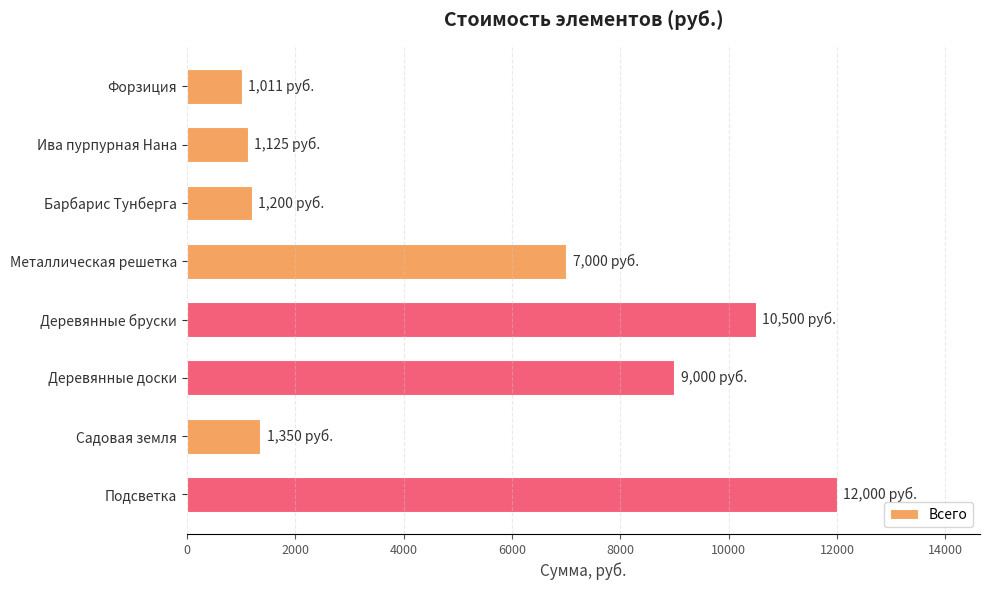

Where is the data nearest to the value 6505?

Металлическая решетка